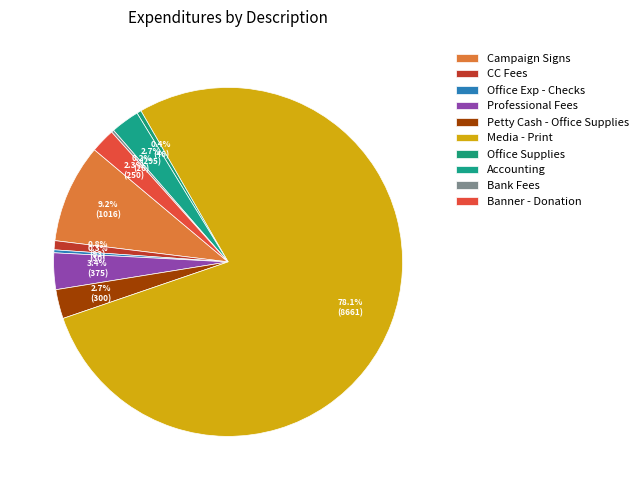

Count the number of slices in the pie.

10